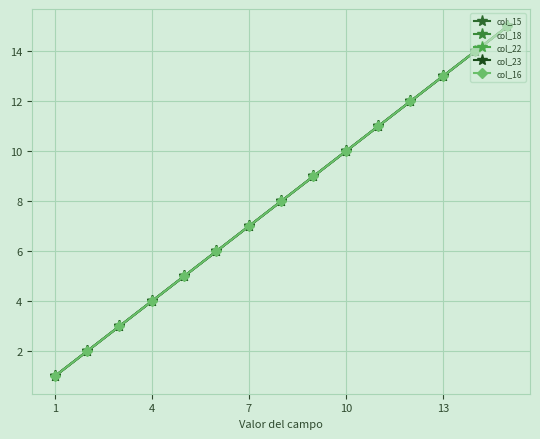

What is the average value of the col_23 series?

8